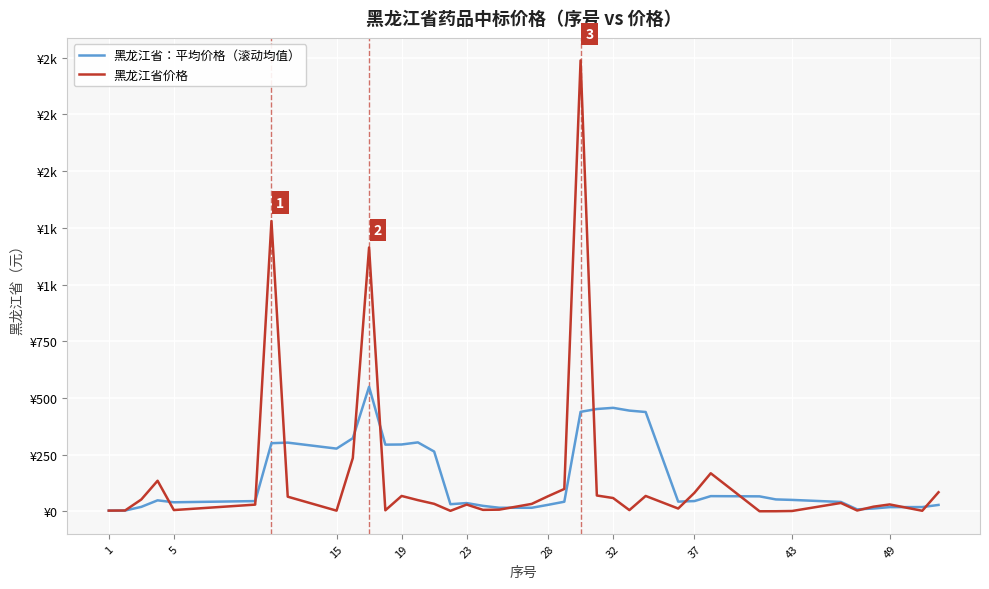

Is this an area chart (filled region under the line)?

No